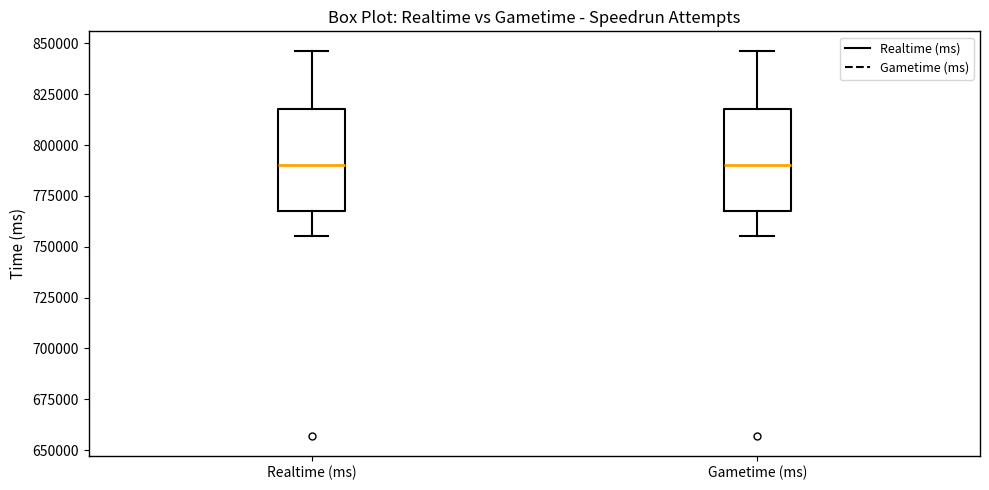

Where is the upper edge of the box for Realtime (ms) on the y-axis? The values are not printed on the chart, so give them approximately, as read against the axis.

820000